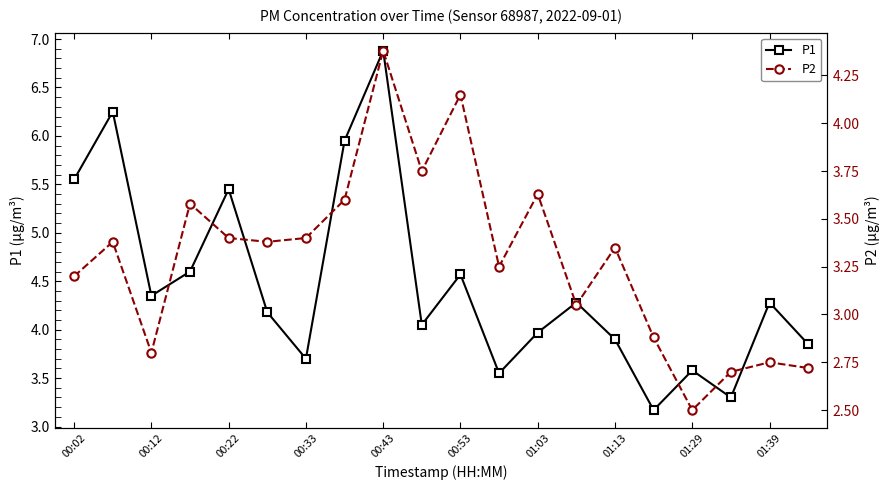

At which category does P1 reach its first local valley?

00:12